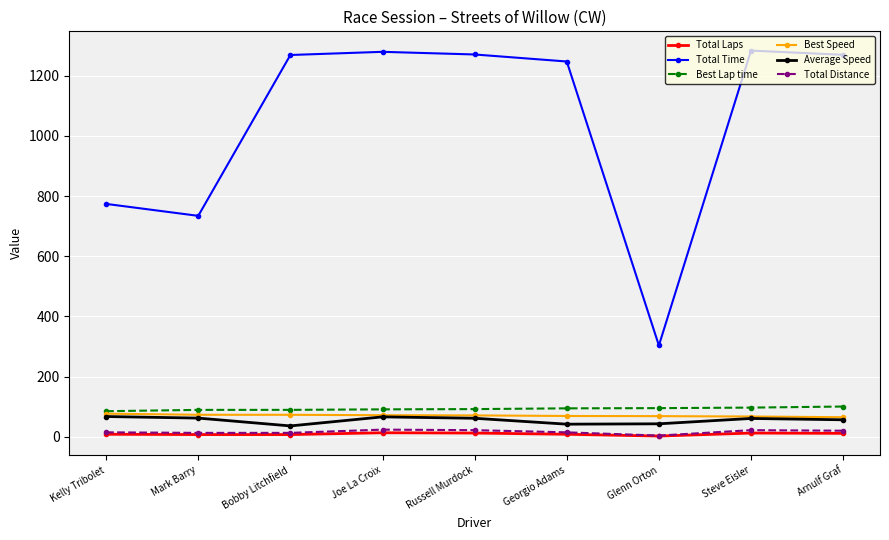

What is the total value across all series at Georgio Adams?

1474.5